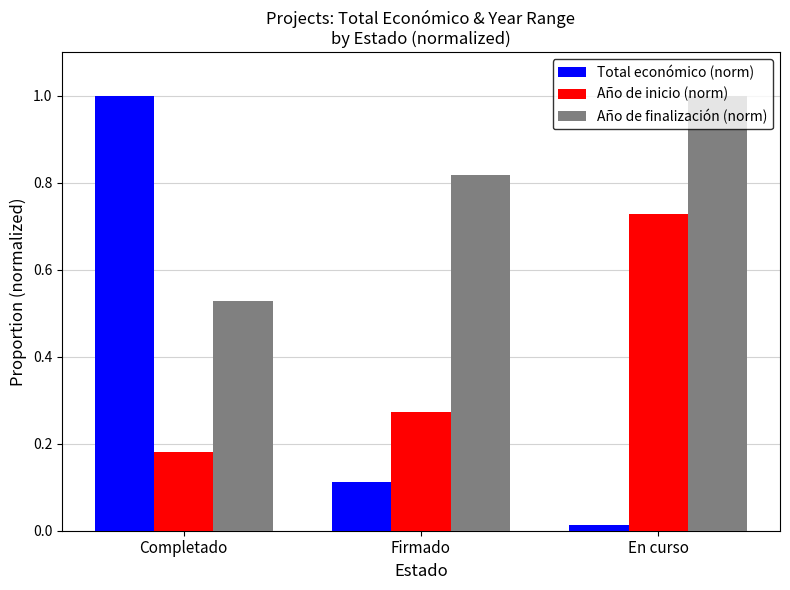

At Completado, list the series in order from largest to smallest.

Total económico (norm), Año de finalización (norm), Año de inicio (norm)